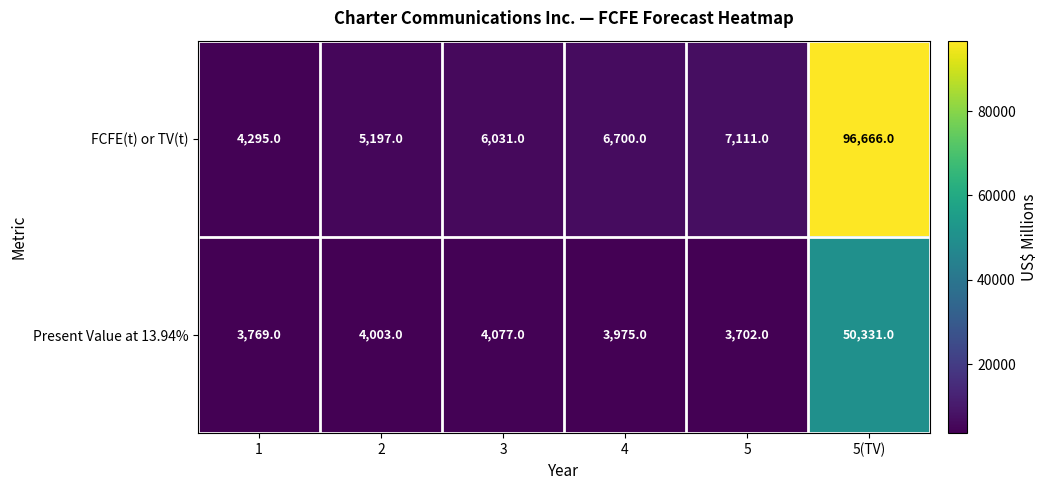

Count the number of categories in the chart.

6